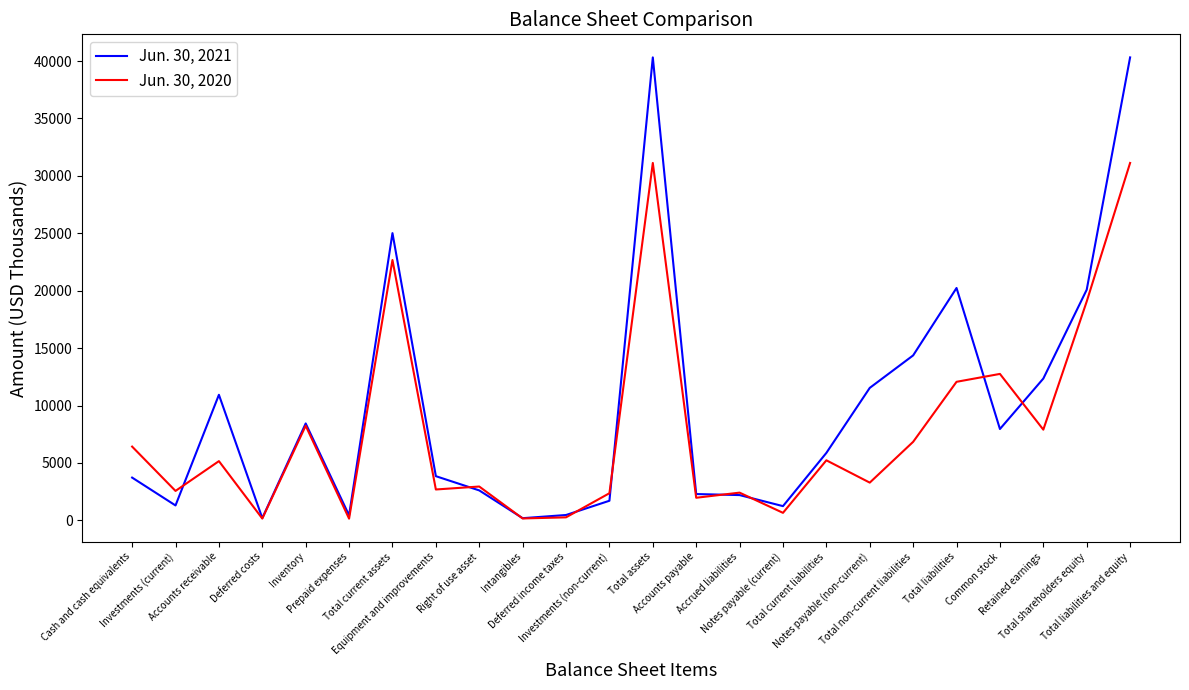

Rank the series by their maximum value, from highest to lowest.

Jun. 30, 2021, Jun. 30, 2020